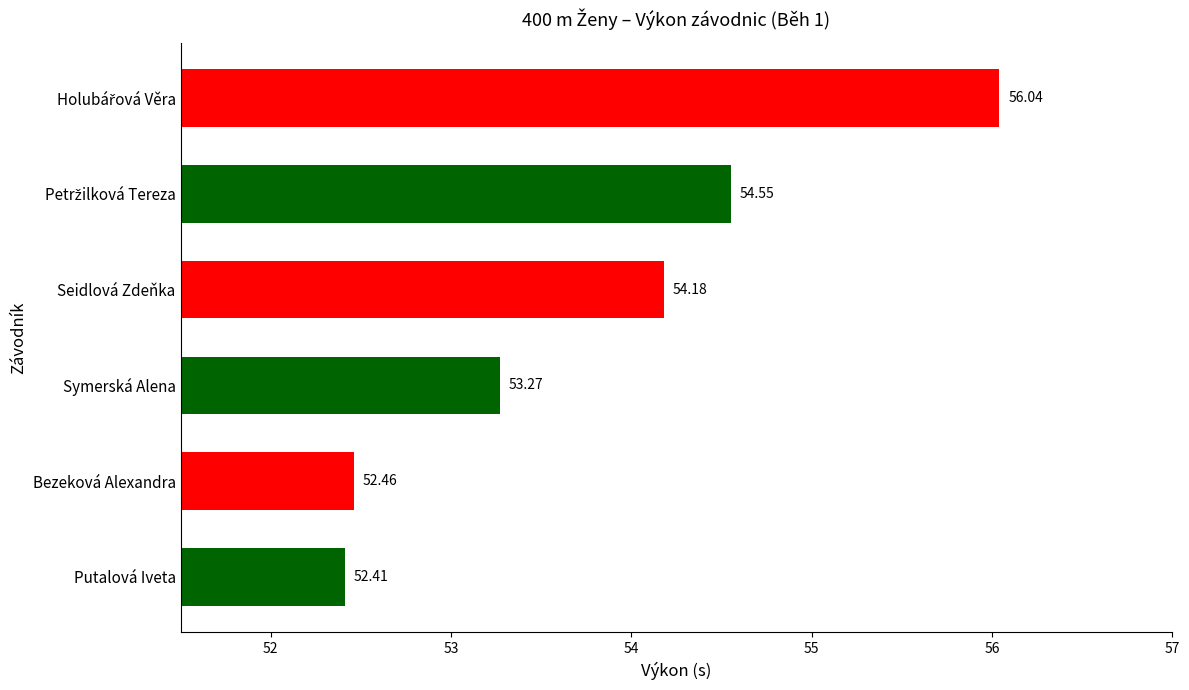

At which category does the chart reach its minimum across all series?

Putalová Iveta